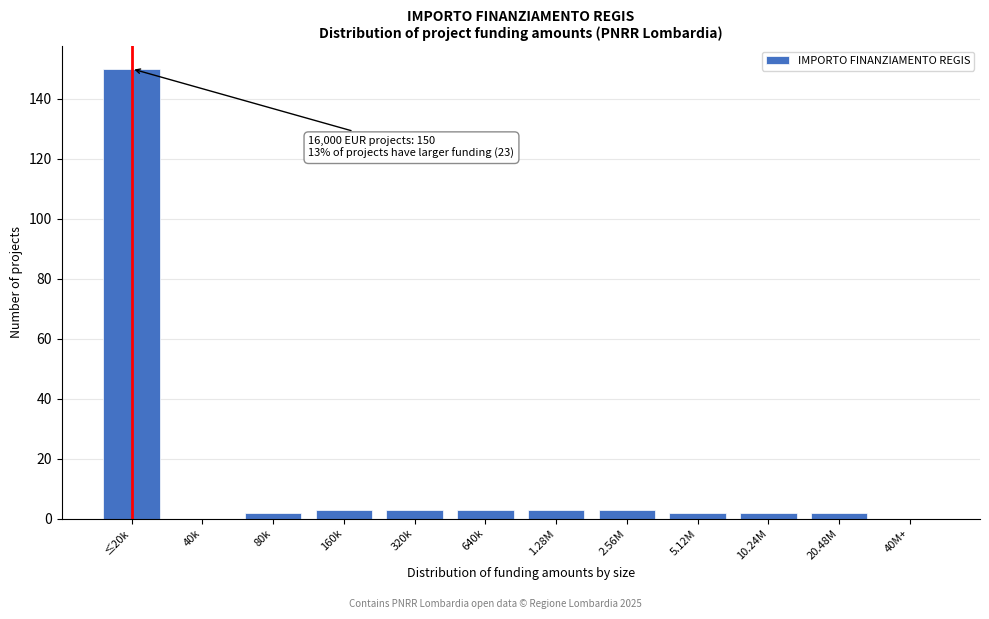

Reading right to left, list all the values displayed in this chart.

40M+=0	20.48M=2	10.24M=2	5.12M=2	2.56M=3	1.28M=3	640k=3	320k=3	160k=3	80k=2	40k=0	≤20k=150